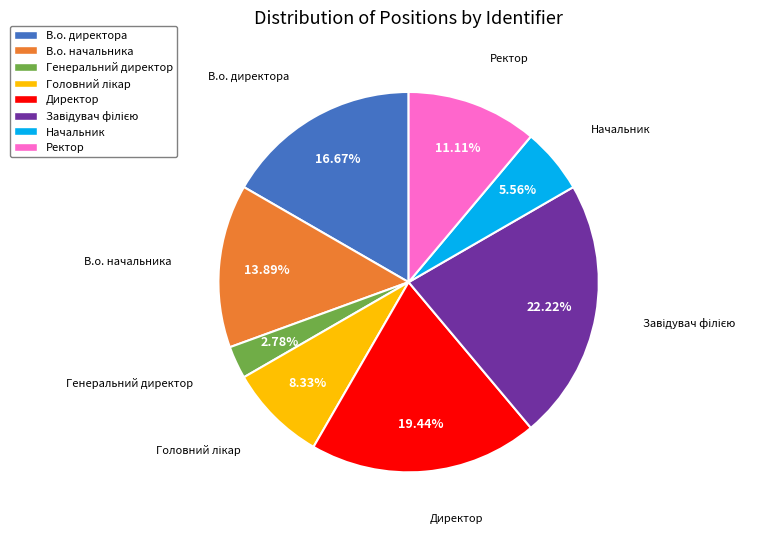

To the nearest percent, what percentage of the pie is В.о. директора?

17%